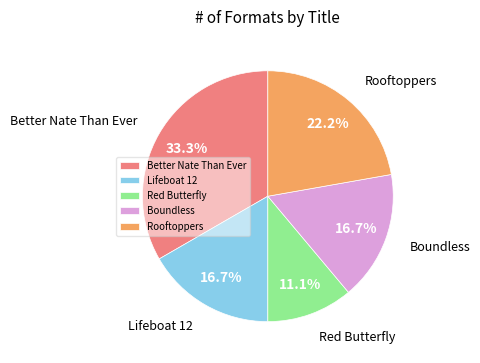

Which category has the smallest portion of the pie?

Red Butterfly